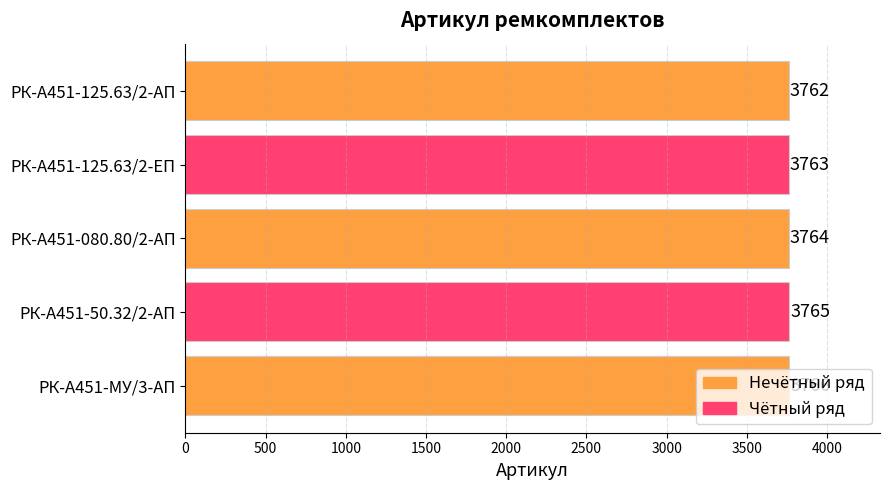

Approximately how many times larger is the value at РК-А451-080.80/2-АП compared to РК-А451-50.32/2-АП?

1.0